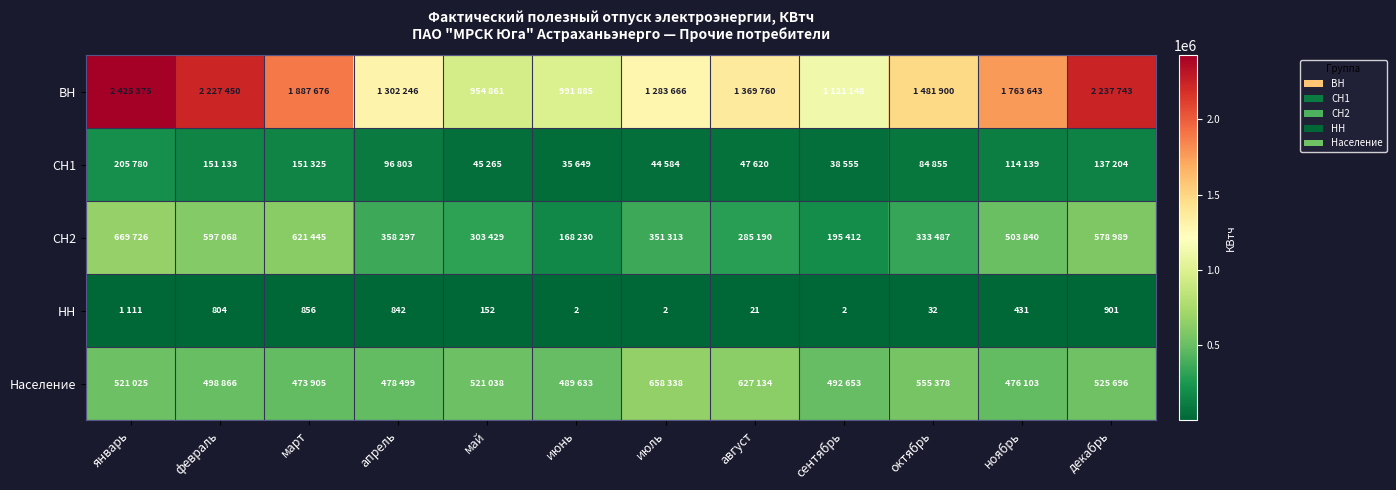

True or false: НН has a value of 431 at ноябрь.

True